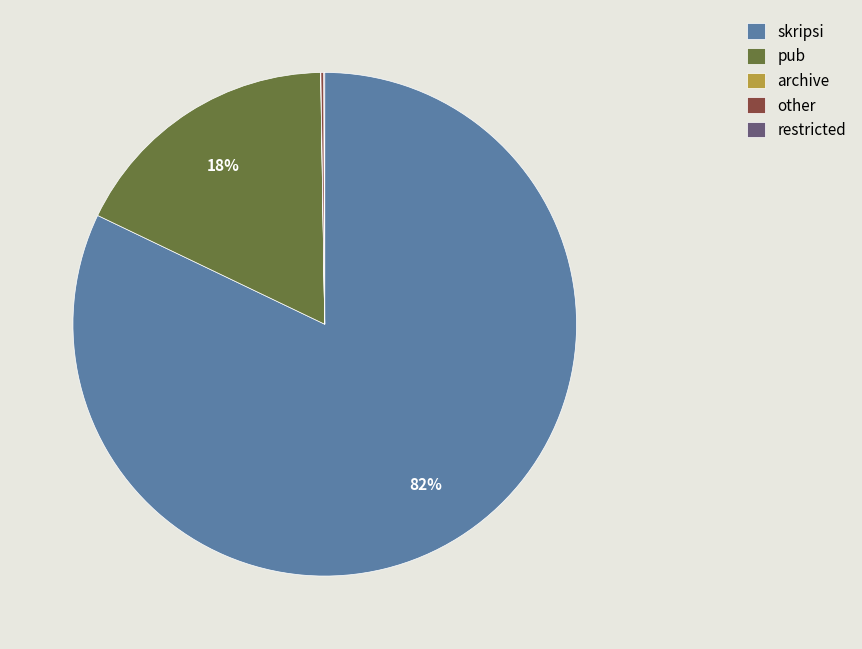

To the nearest percent, what is the difference between the largest and smallest slice percentages?

82%